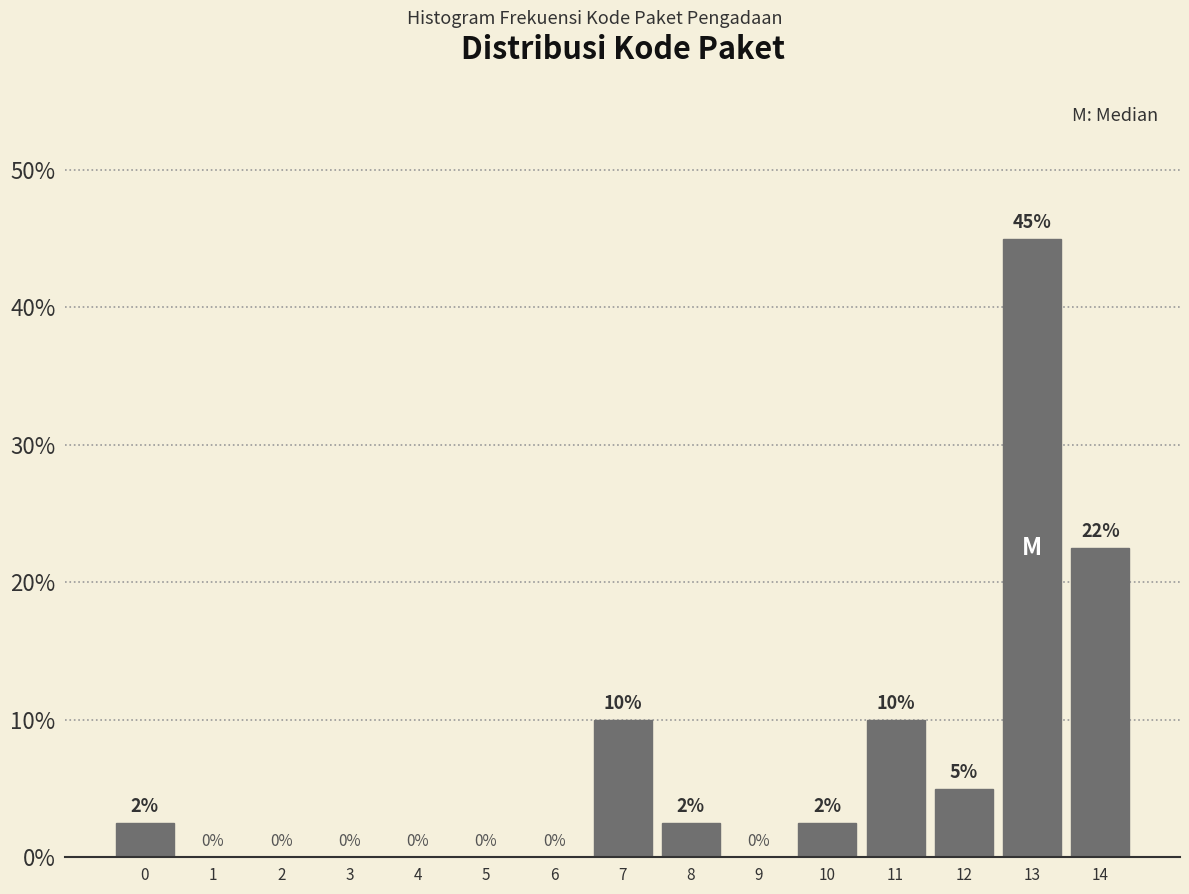

Which label corresponds to the largest value in the chart?

13